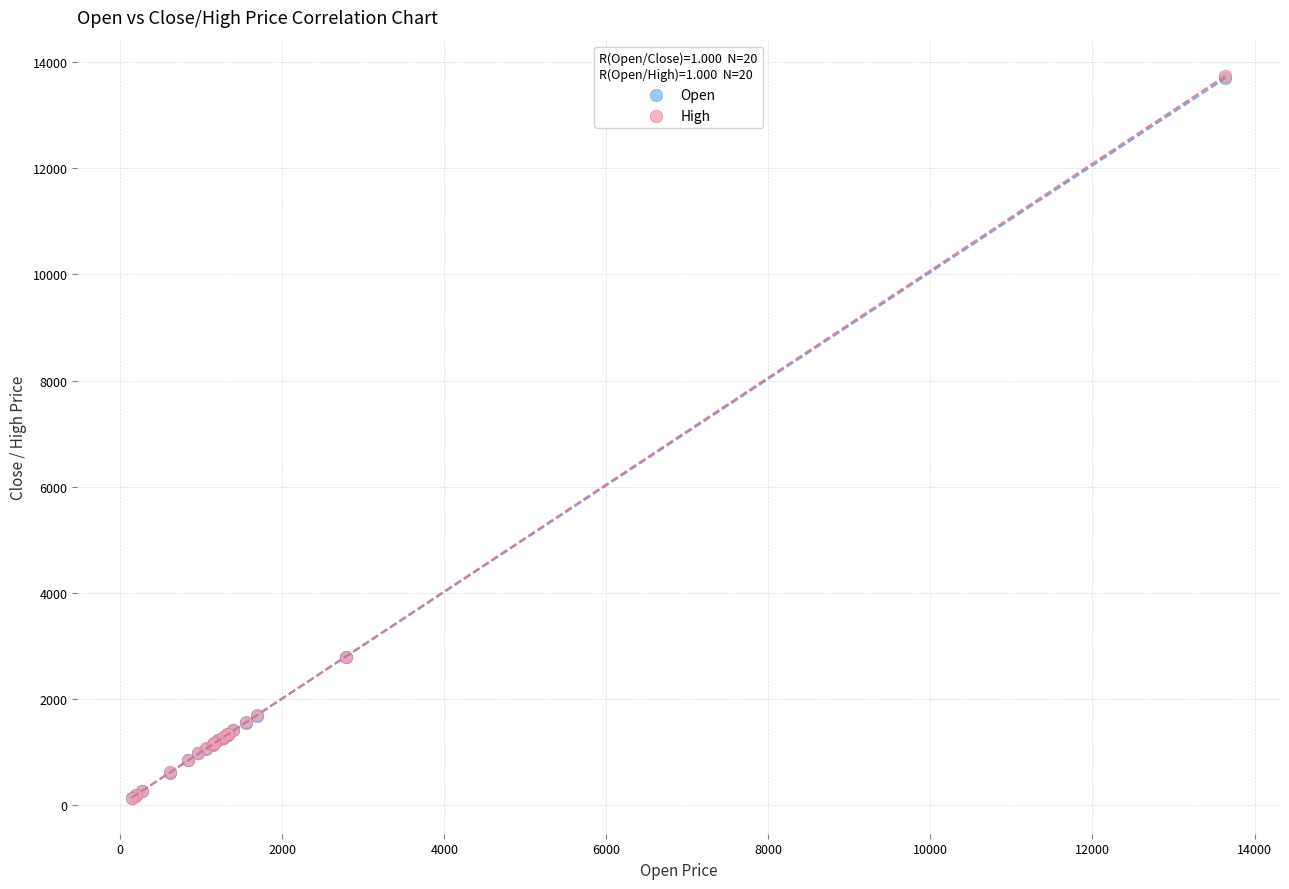

What are all the series names shown in the legend?

Open, High